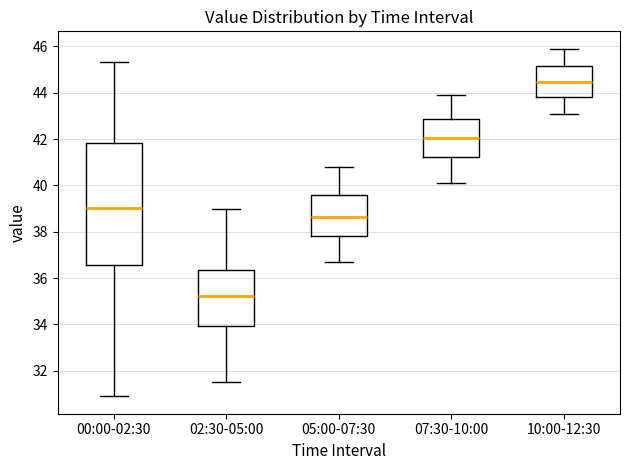

Which box is the tallest, from its lower edge to its upper edge?

00:00-02:30